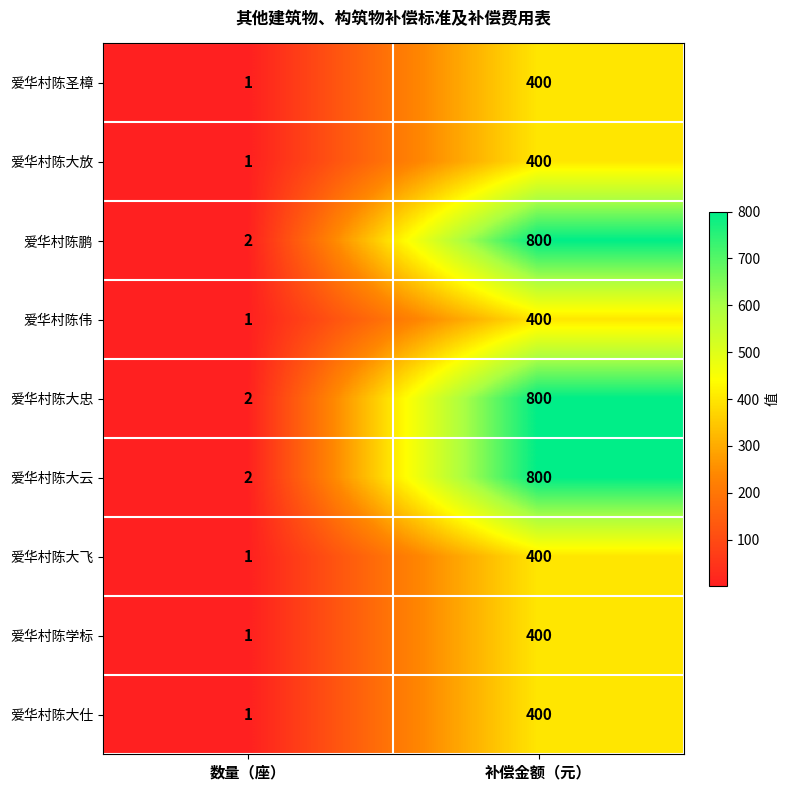

At which label does 爱华村陈伟 reach its minimum?

数量（座）